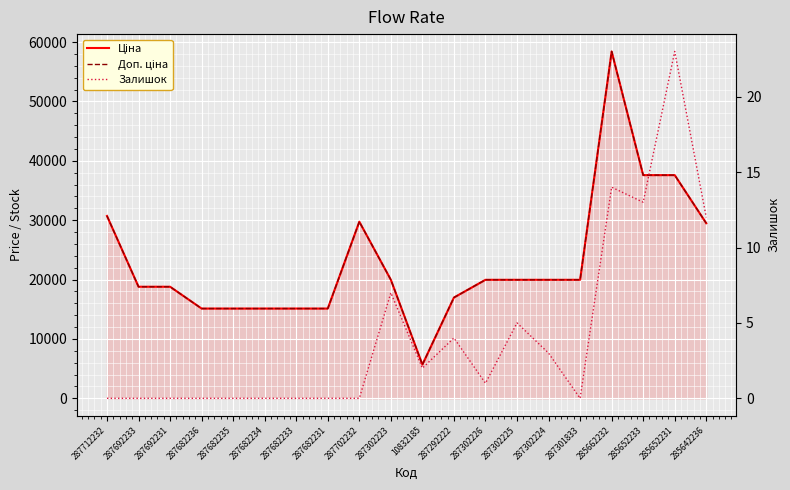

At which label does Залишок first exceed 1?

287302223